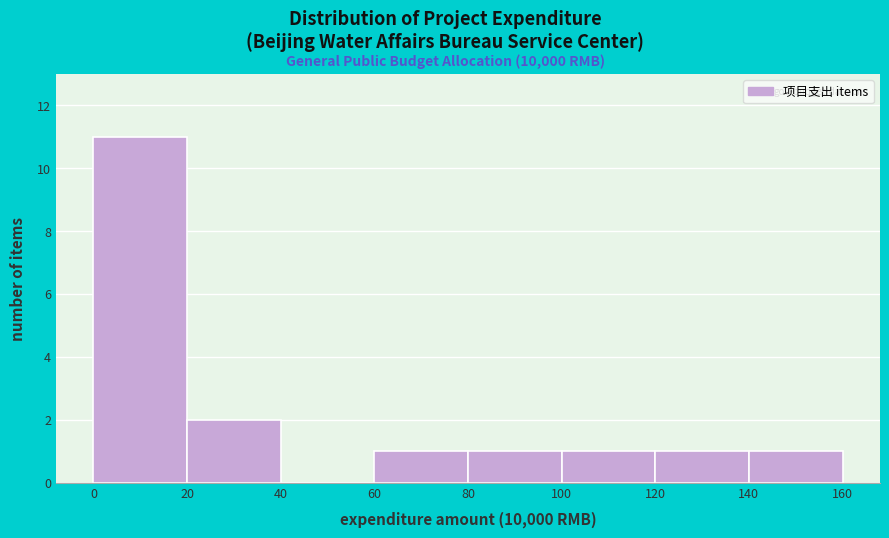

Which range on the x-axis has the tallest bar?

0 to 20